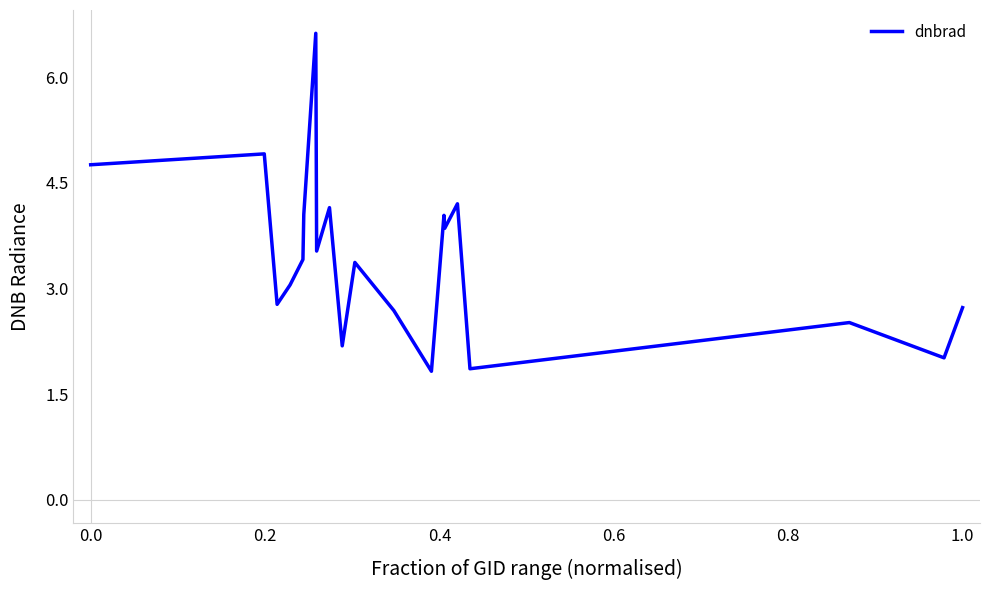

What is the smallest value displayed?

1.8